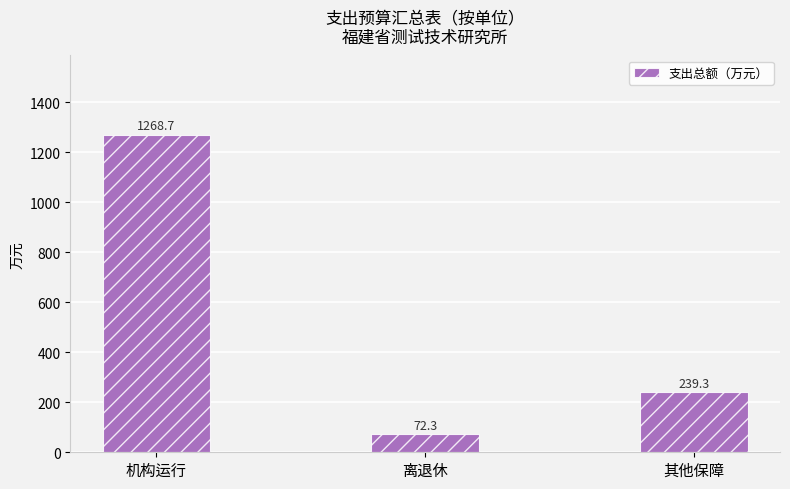

What is the label of the 2nd bar from the right?

离退休